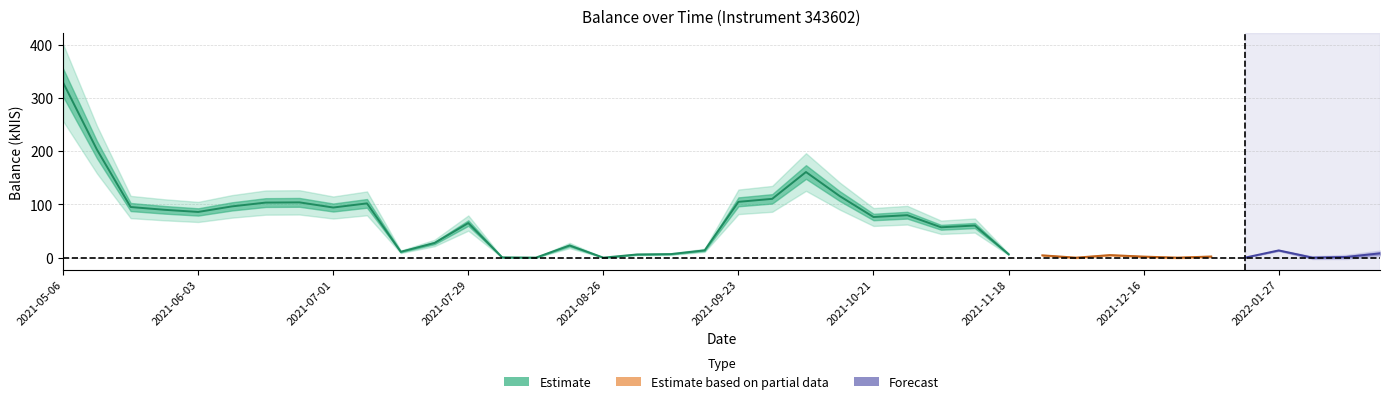

Which has a higher value, 2021-05-27 or 2021-12-30?

2021-05-27